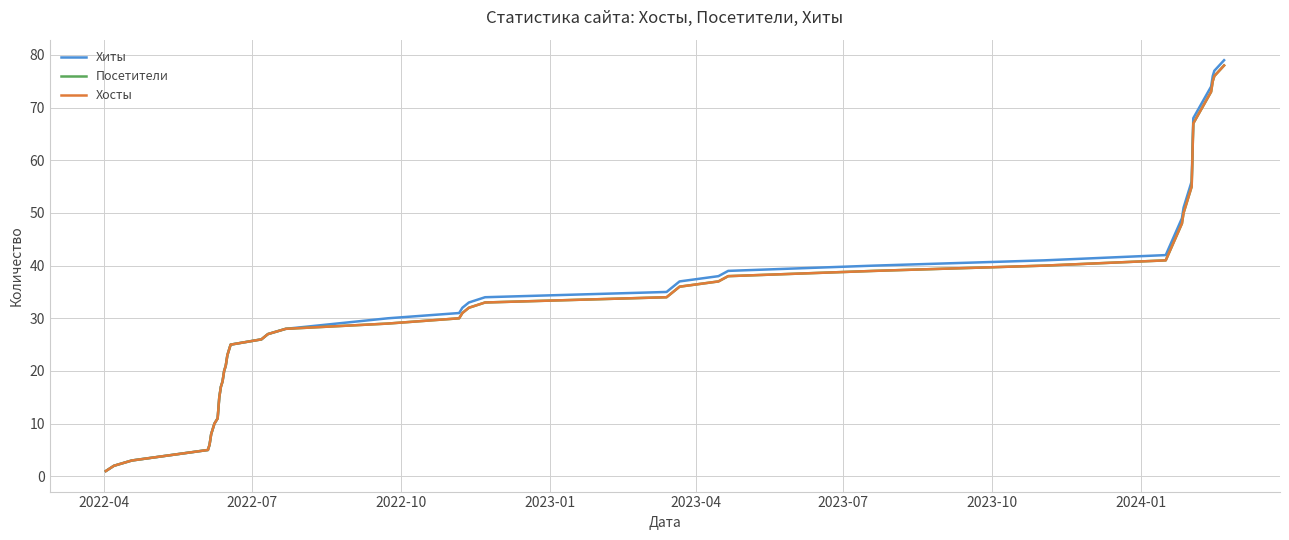

What is the value of the Посетители point at the 15th from the left?

23